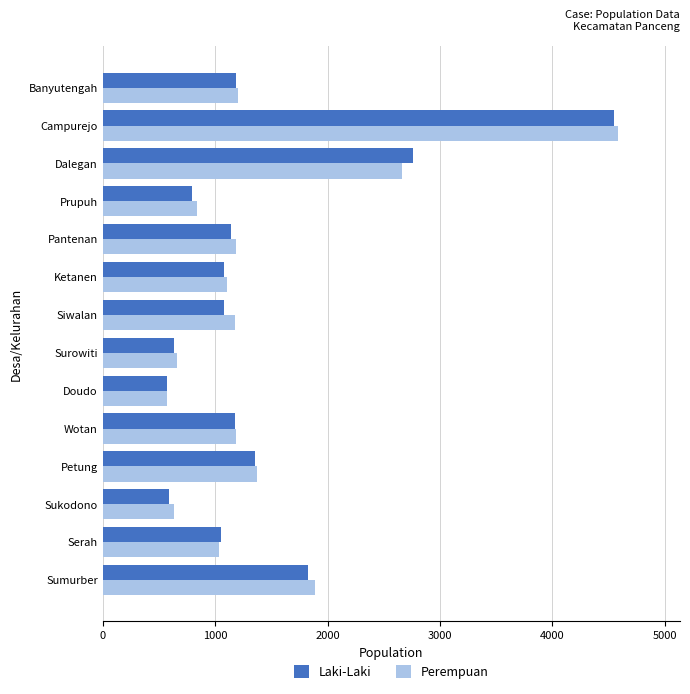

Which series changed the most between Doudo and Prupuh?

Perempuan